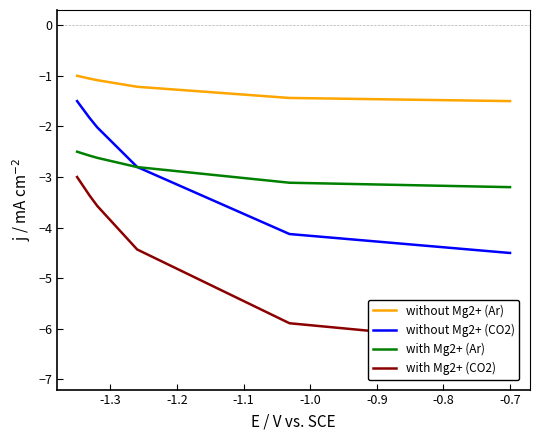

What is the lowest value of the without Mg2+ (CO2) series?

-4.5